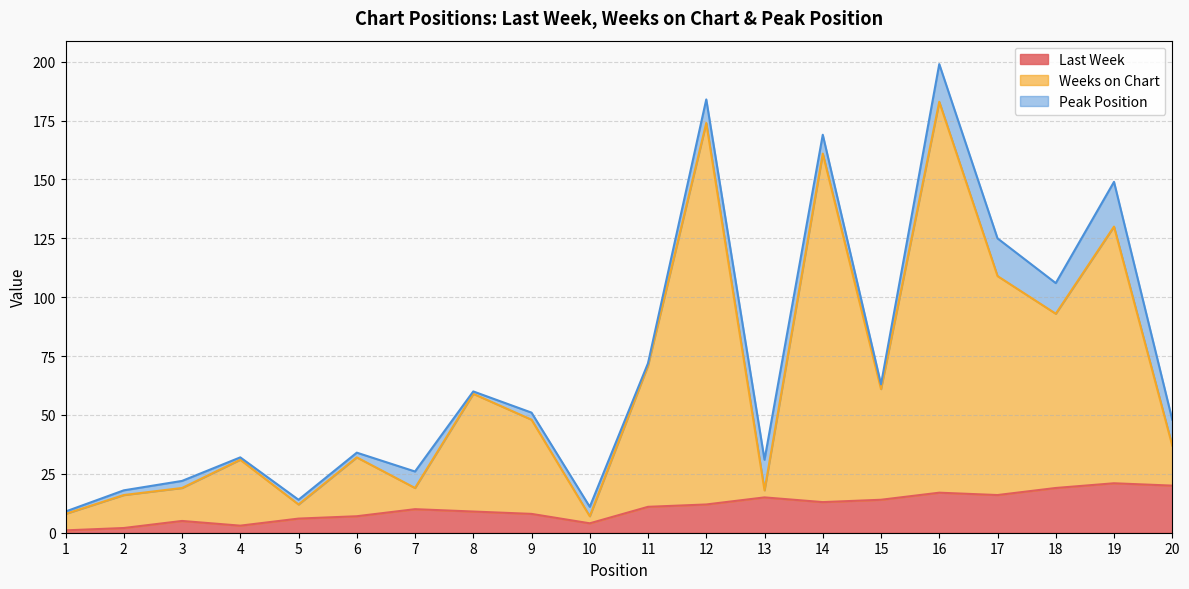

What are all the series names shown in the legend?

Last Week, Weeks on Chart, Peak Position